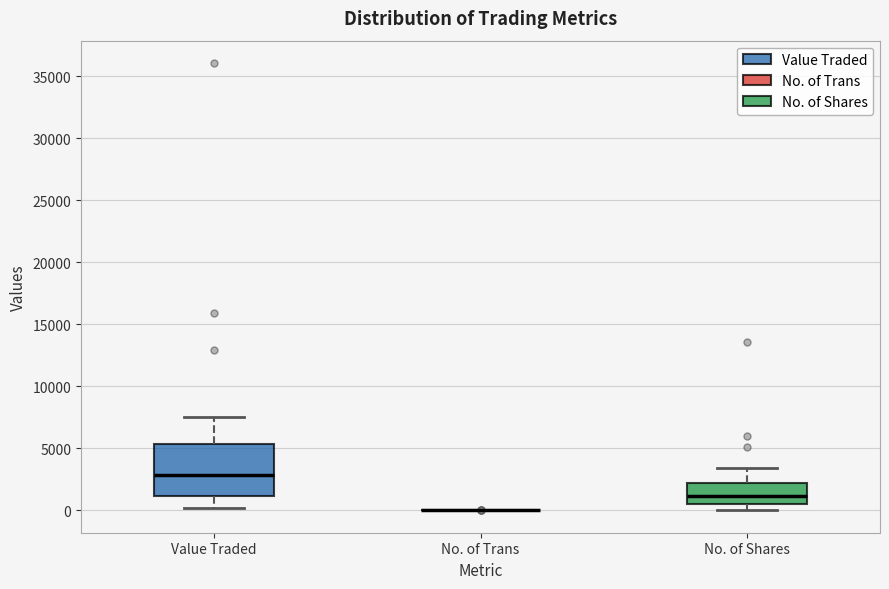

Where is the upper edge of the box for No. of Shares on the y-axis? The values are not printed on the chart, so give them approximately, as read against the axis.

2000